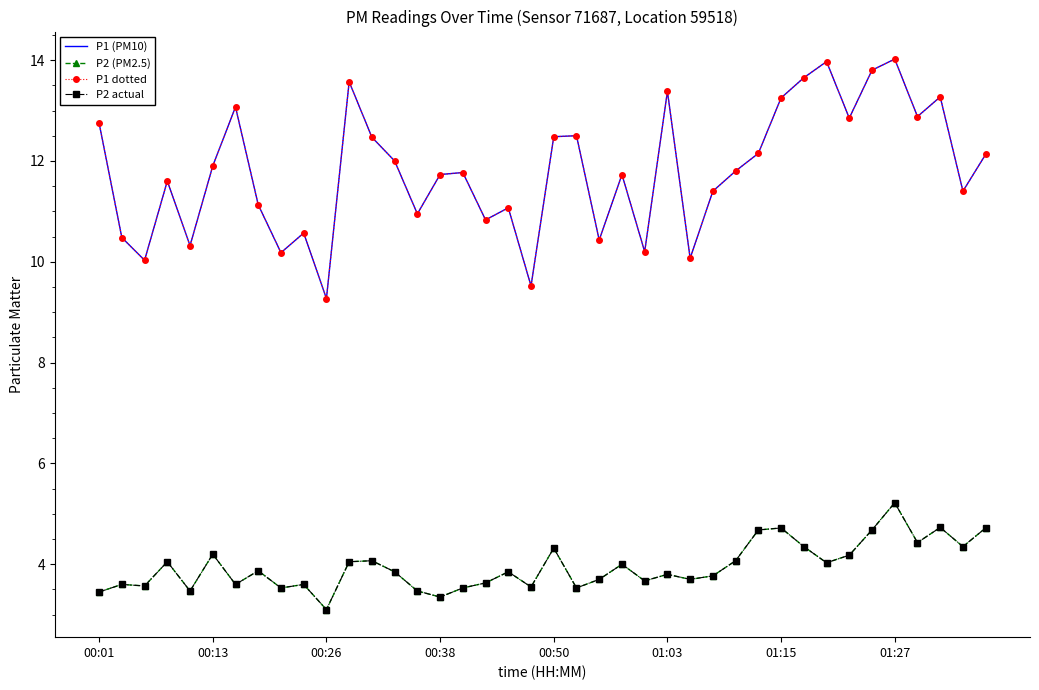

True or false: P2 (PM2.5) and P2 actual intersect in this chart.

False